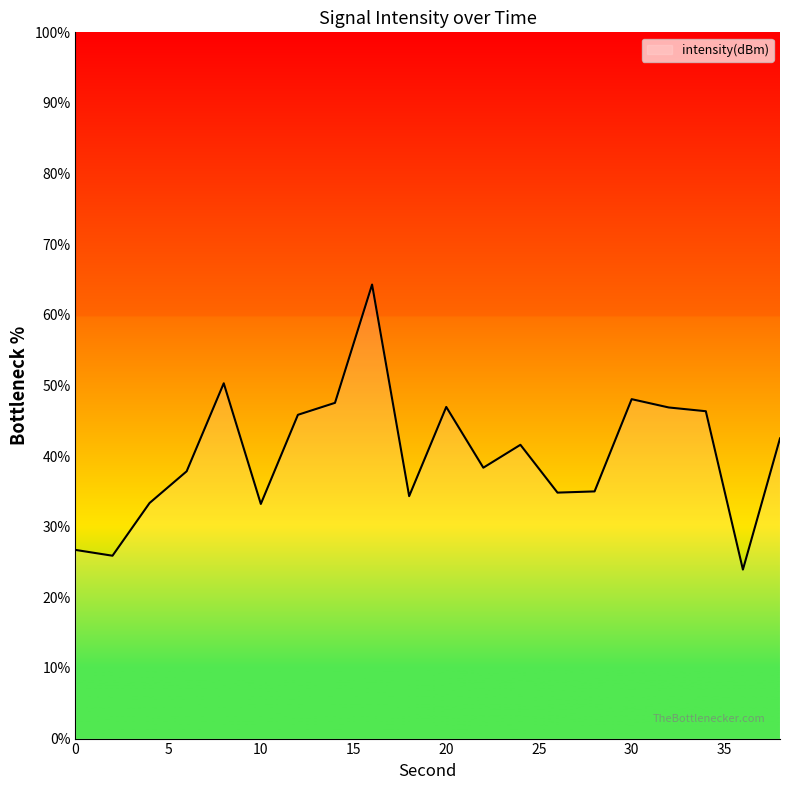

What is the greatest value displayed?

64.3